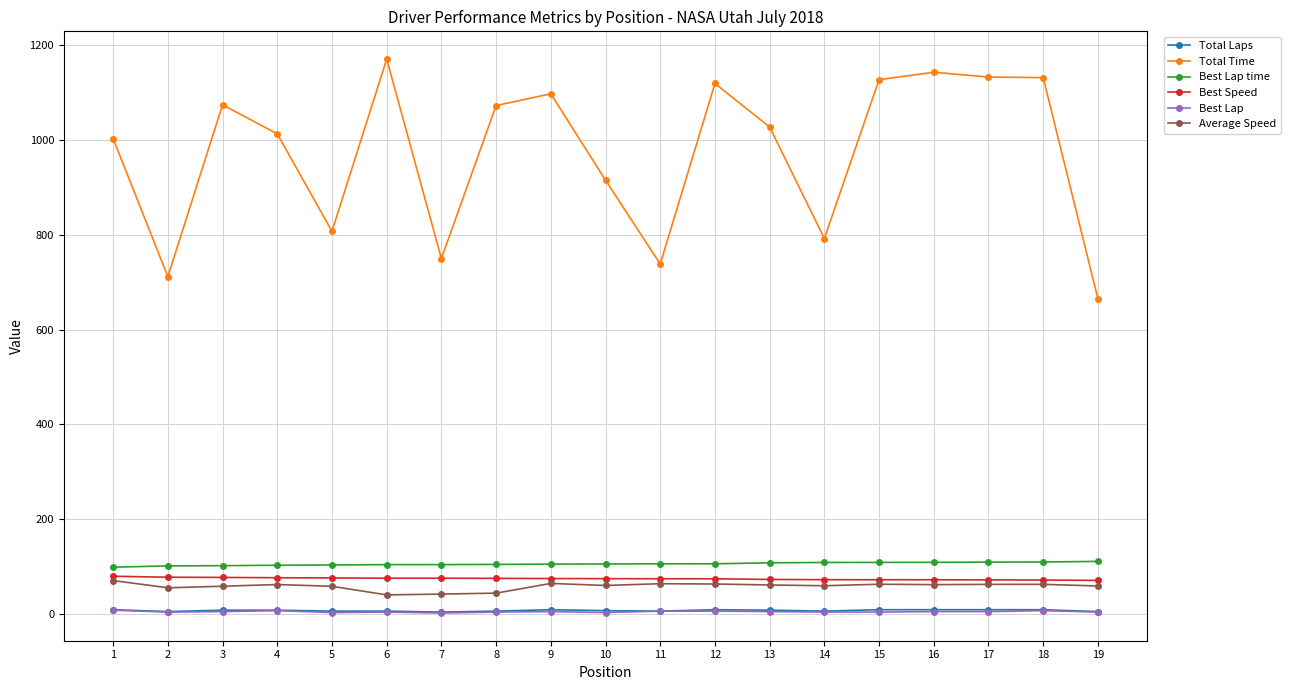

Which series has the widest spread of values?

Total Time